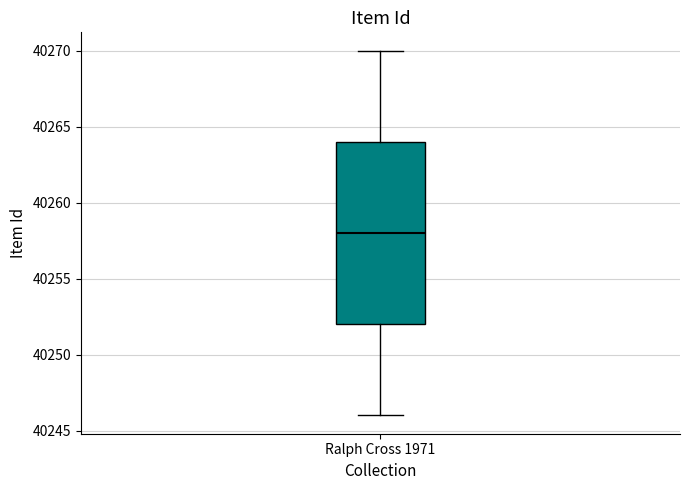

Where does the median line of the box for Ralph Cross 1971 sit on the y-axis? The values are not printed on the chart, so give them approximately, as read against the axis.

40258